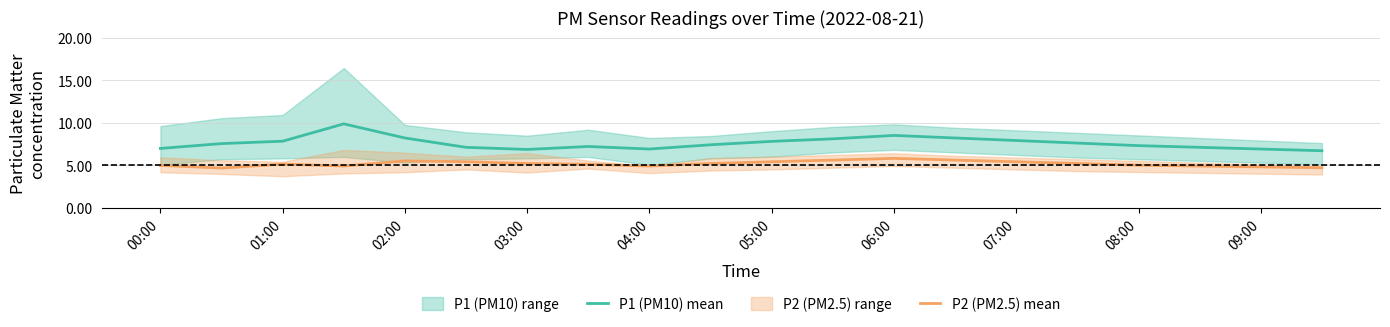

How many lines are shown in the chart?

2